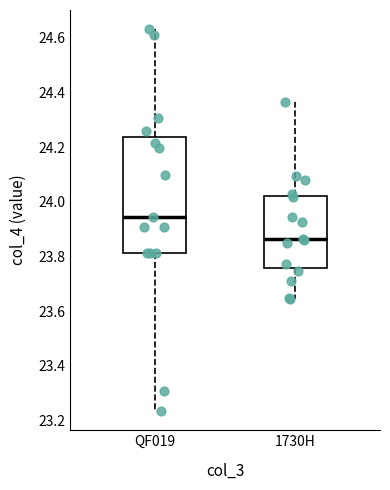

Where does the median line of the box for QF019 sit on the y-axis? The values are not printed on the chart, so give them approximately, as read against the axis.

23.94